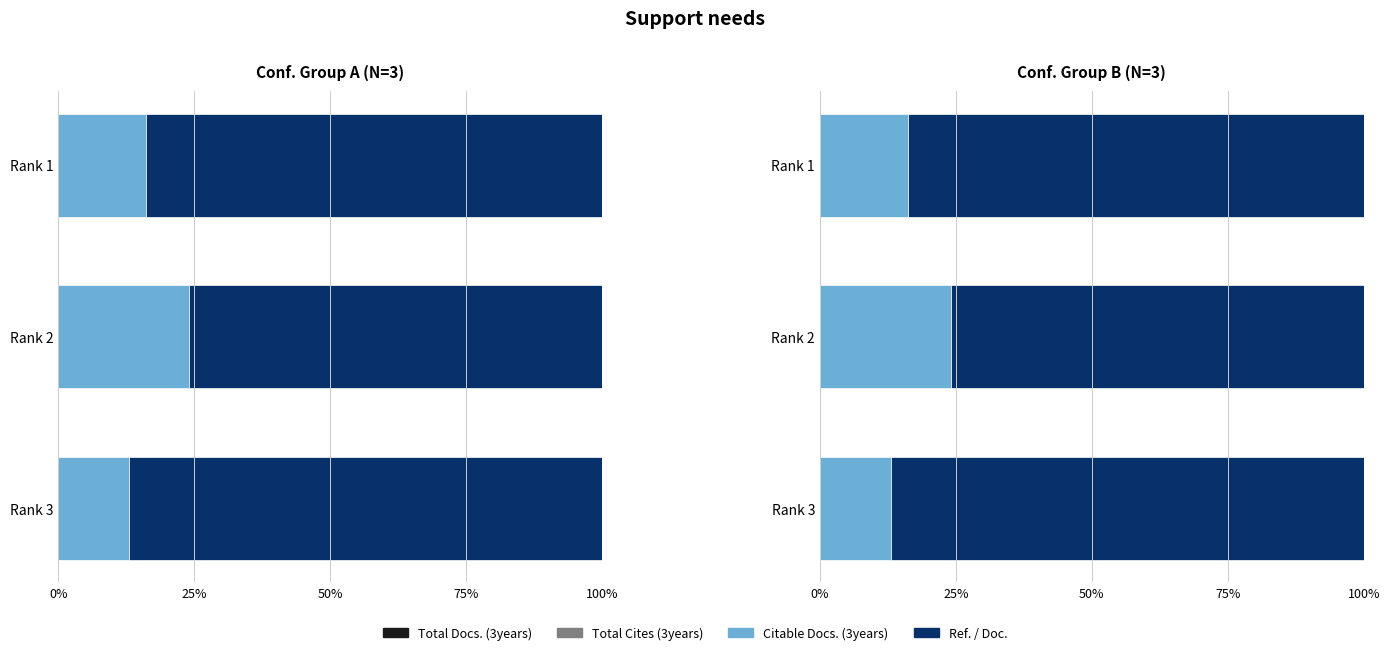

The value of Citable Docs. (3years) at Rank 2 is 24.1. True or false?

True